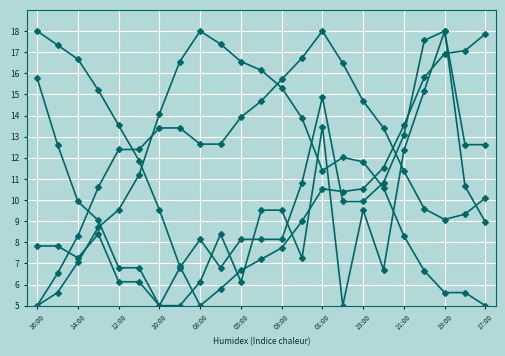

How many lines are shown in the chart?

5